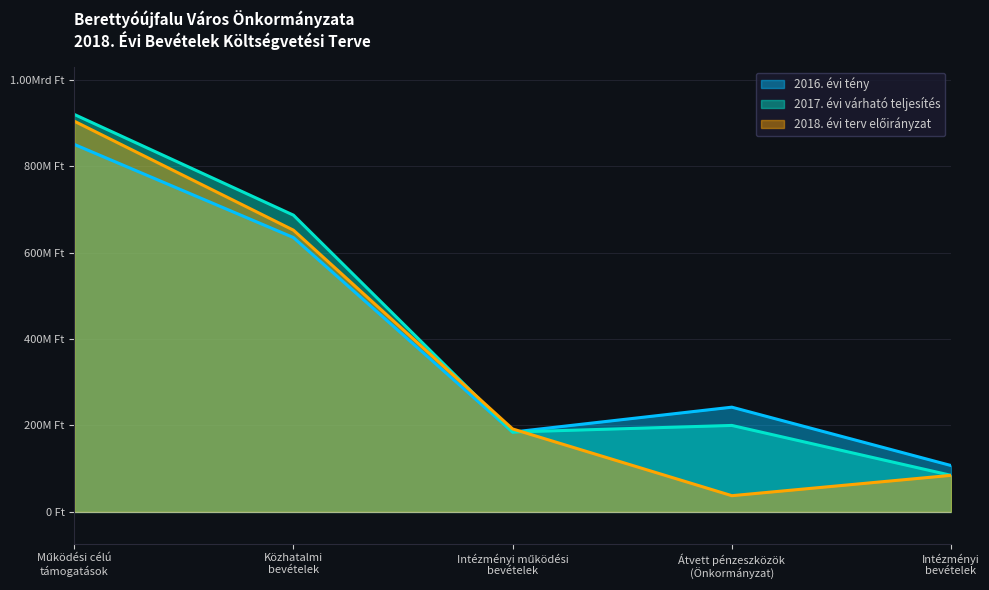

Where do 2018. évi terv előirányzat and 2016. évi tény first cross each other?

Intézményi működési
bevételek and Átvett pénzeszközök
(Önkormányzat)